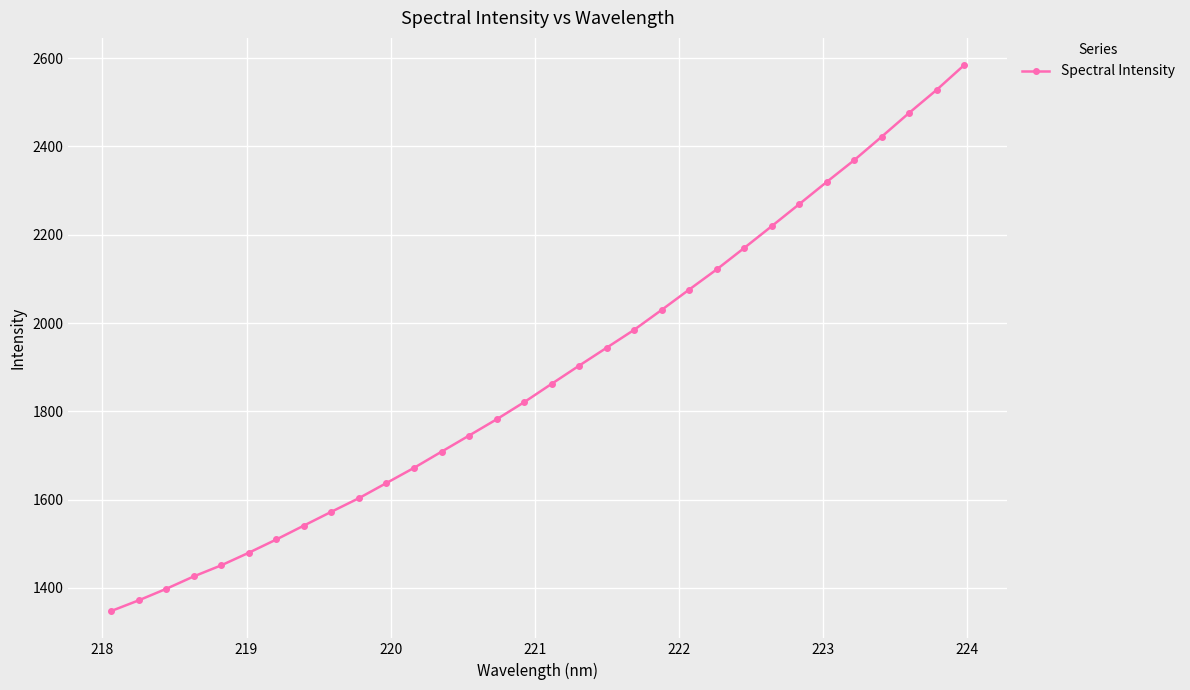

What is the sum of all values?

60343.5